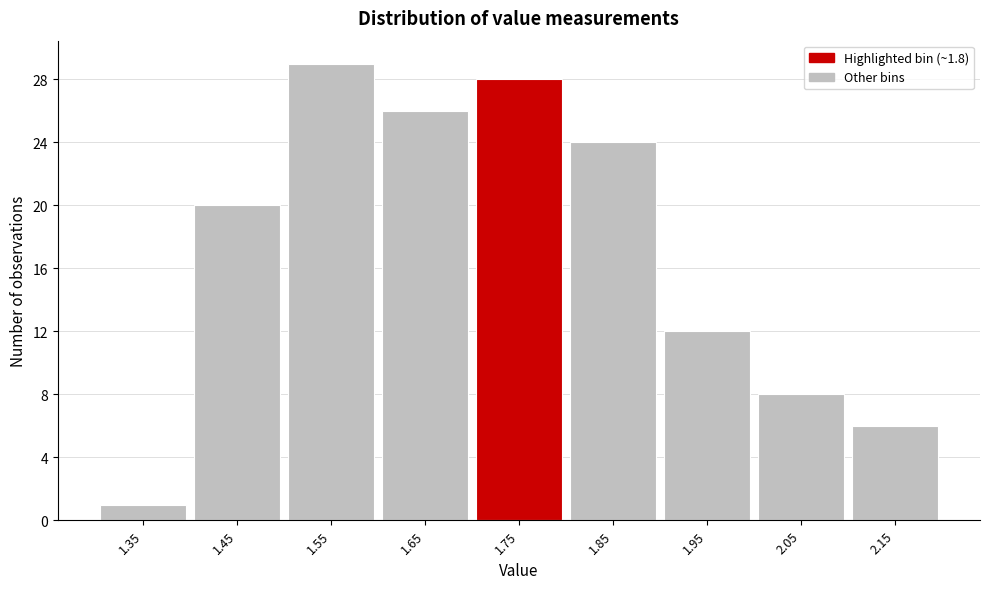

Reading right to left, transcribe all the data shown in this chart.

6	8	12	24	28	26	29	20	1